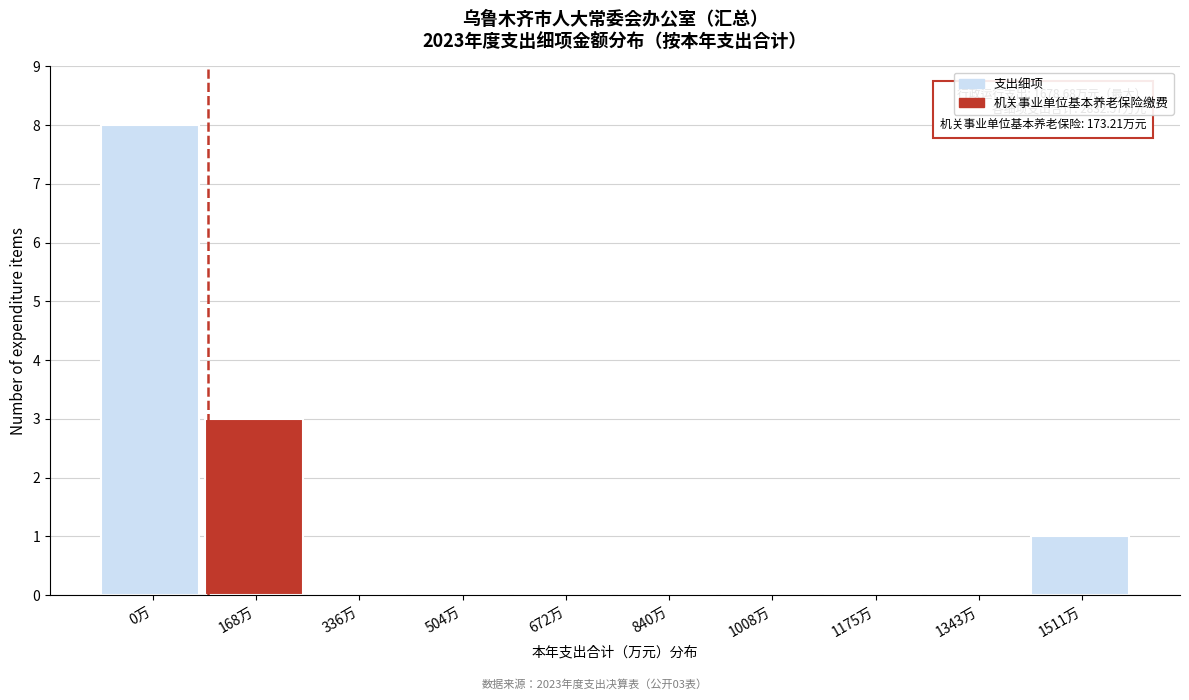

Reading left to right, list all the values displayed in this chart.

0万=8	168万=3	336万=0	504万=0	672万=0	840万=0	1008万=0	1175万=0	1343万=0	1511万=1